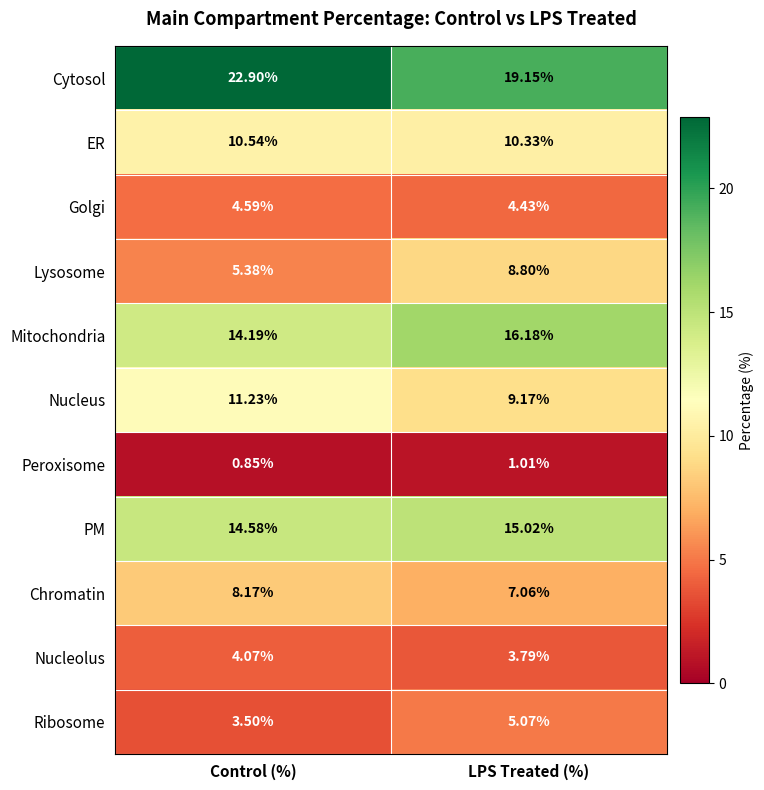

At which label does Chromatin reach its peak?

Control (%)